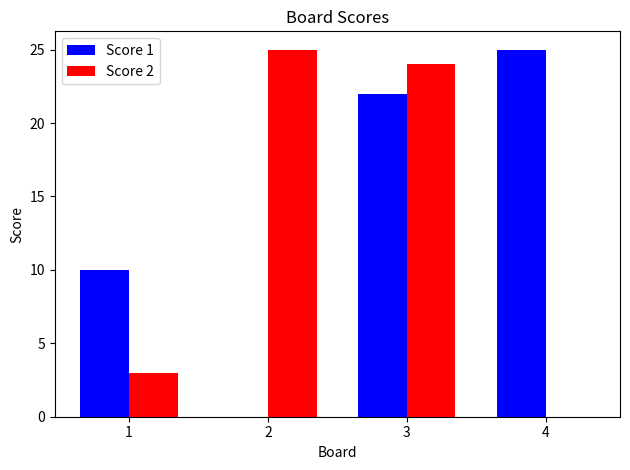

The value of Score 1 at 1 is 6. True or false?

False